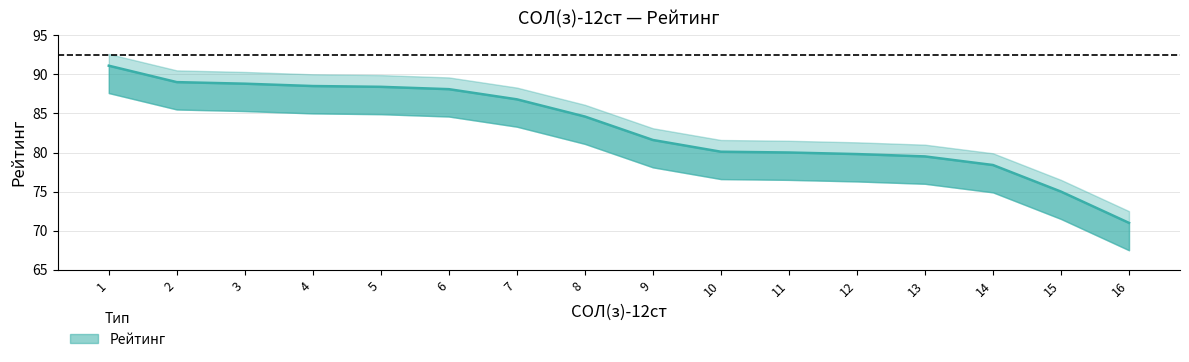

Where does the data first go above 84?

1